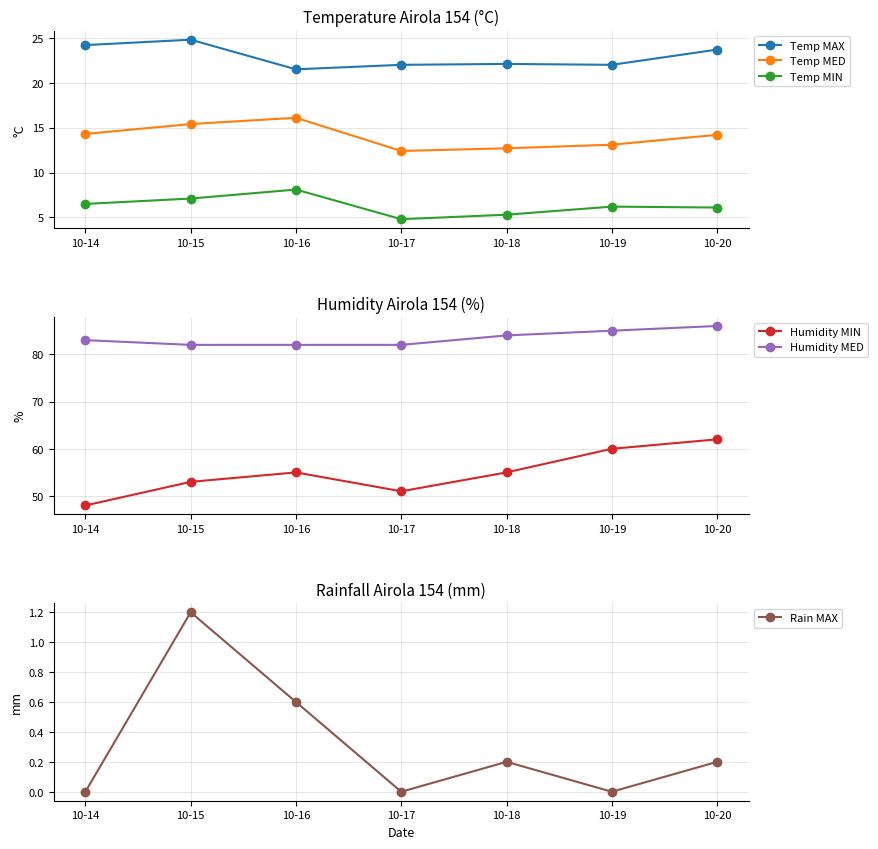

What is the average value of the Humidity MIN series?

55